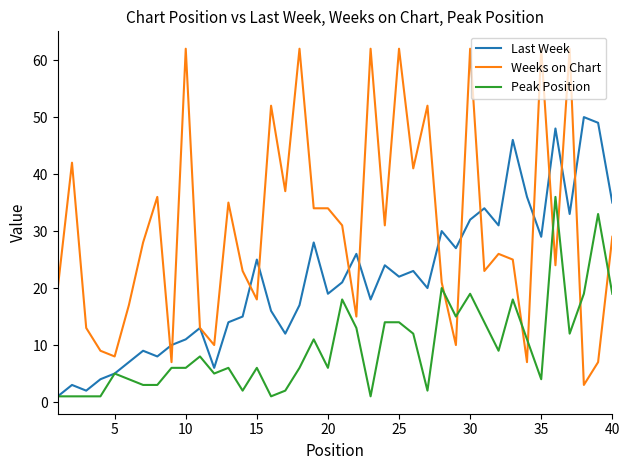

Which series has the largest total across all categories?

Weeks on Chart